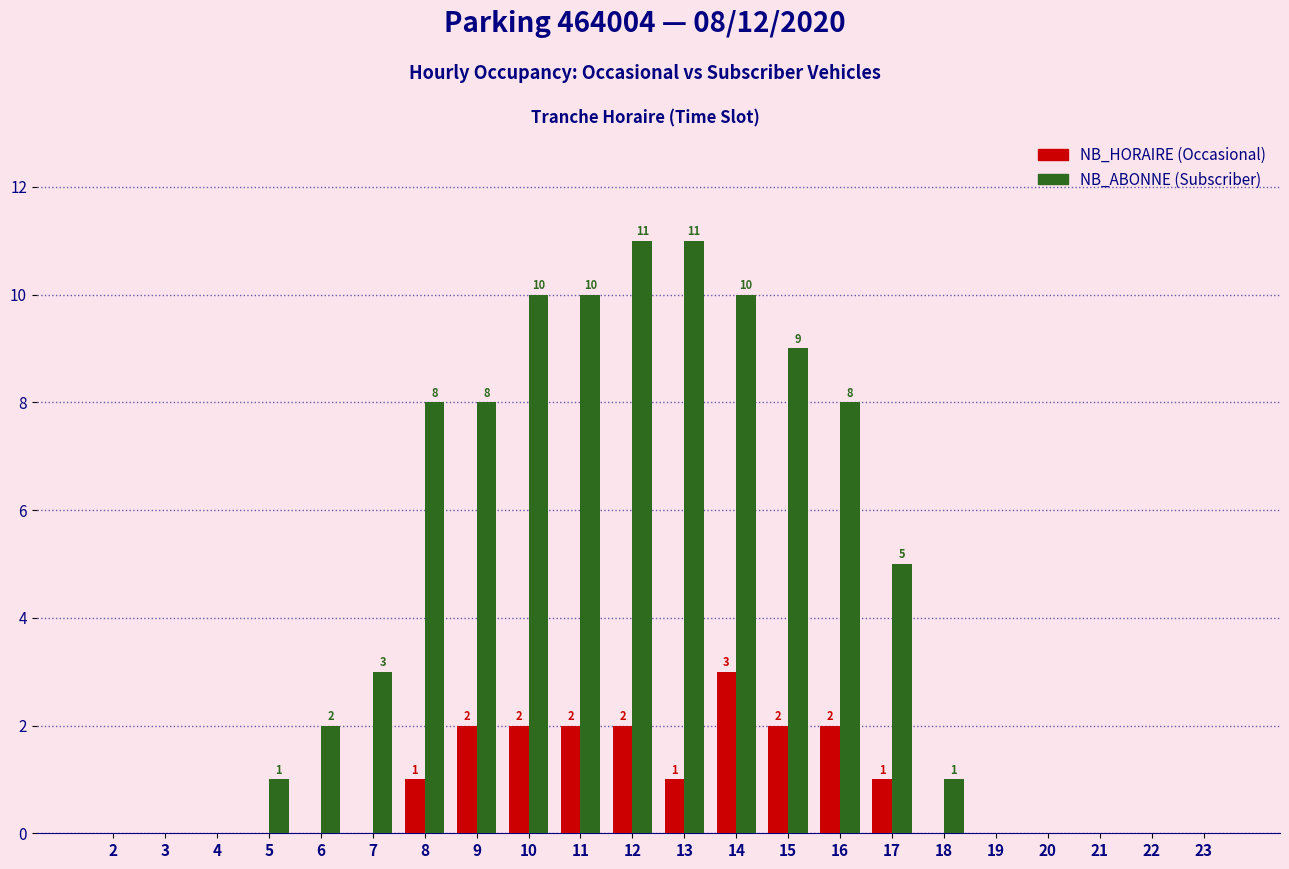

How many categories are shown in the chart?

22